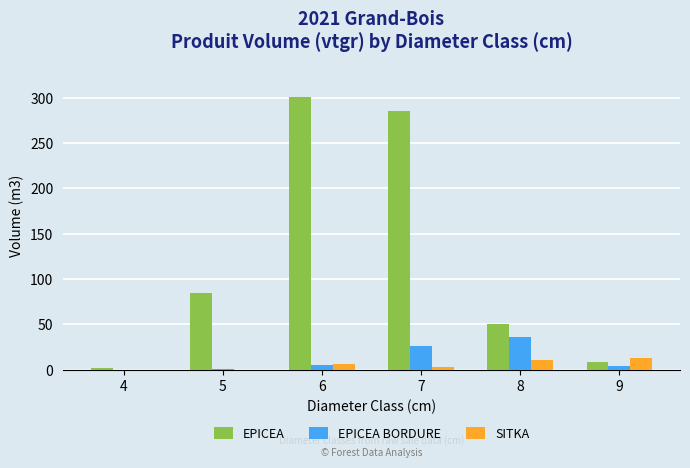

How many data points does each series have?

6